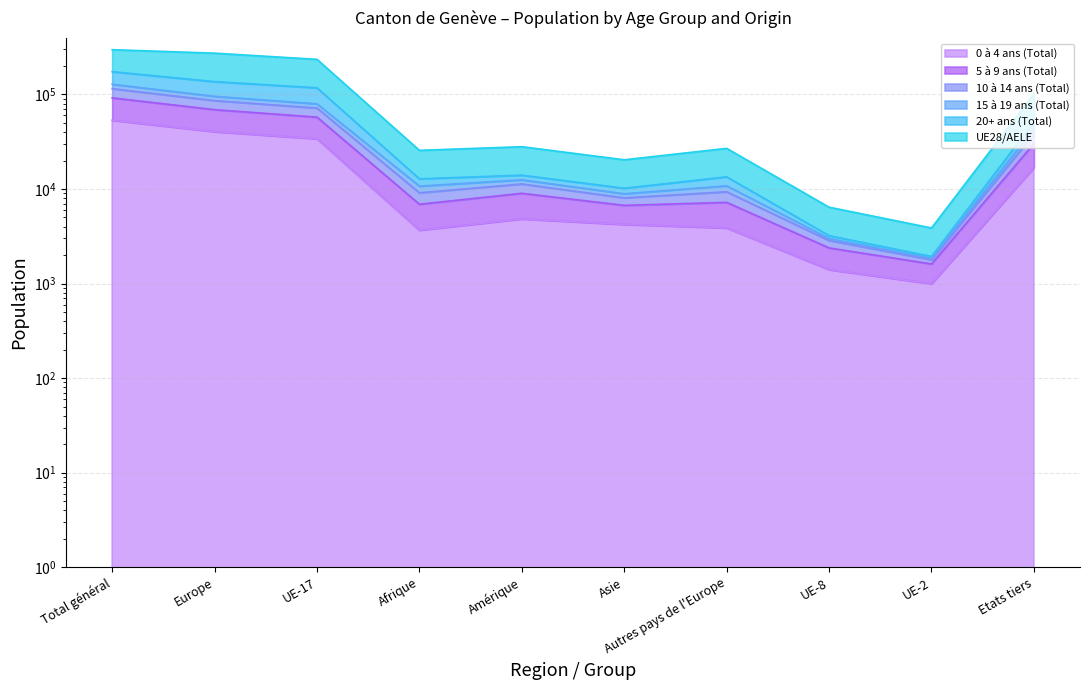

Which has a higher value, Autres pays de l'Europe or Amérique?

Amérique